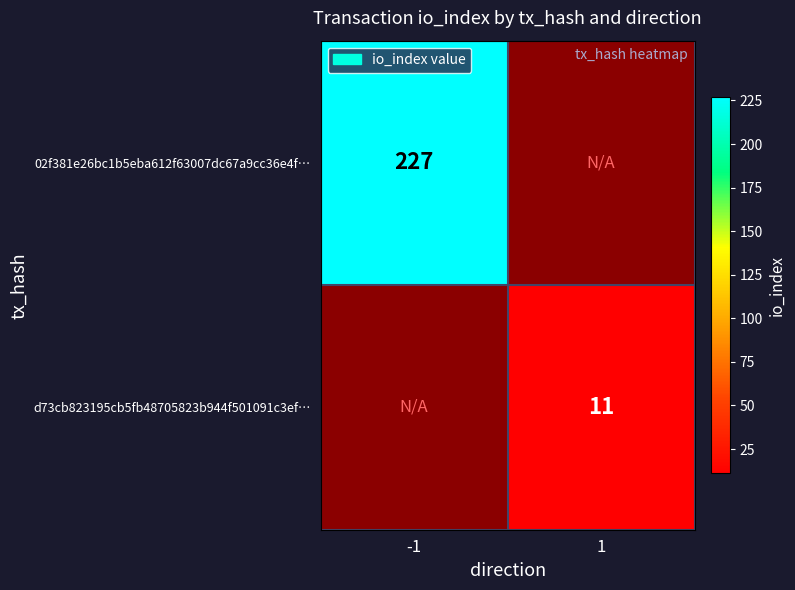

Is the value of 02f381e26bc1b5eba612f63007dc67a9cc36e4f… at -1 greater than the value of d73cb823195cb5fb48705823b944f501091c3ef… at 1?

Yes